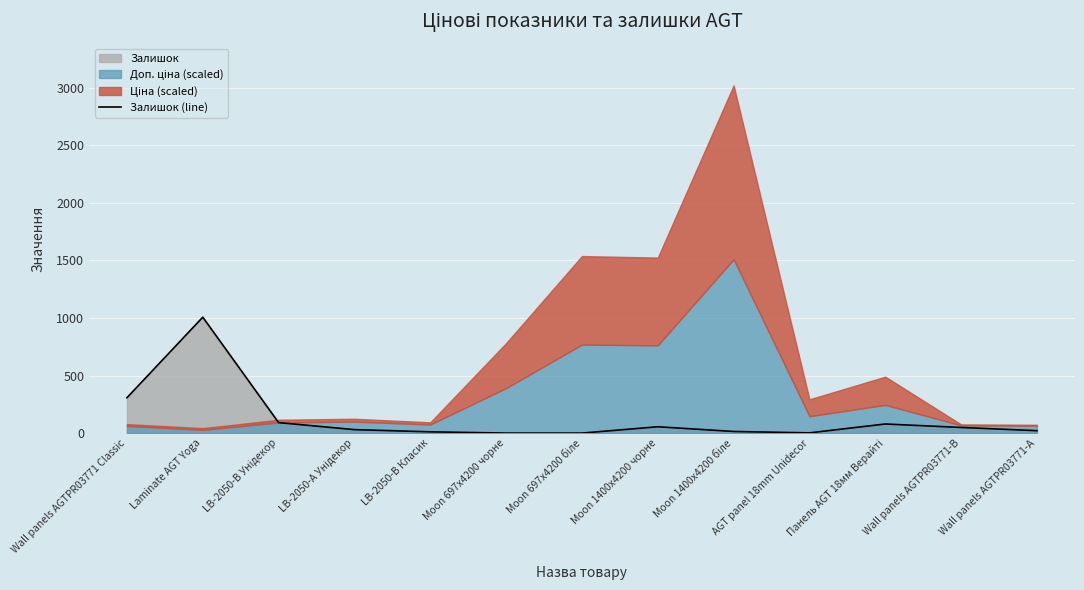

Where is the first local maximum?

Laminate AGT Yoga